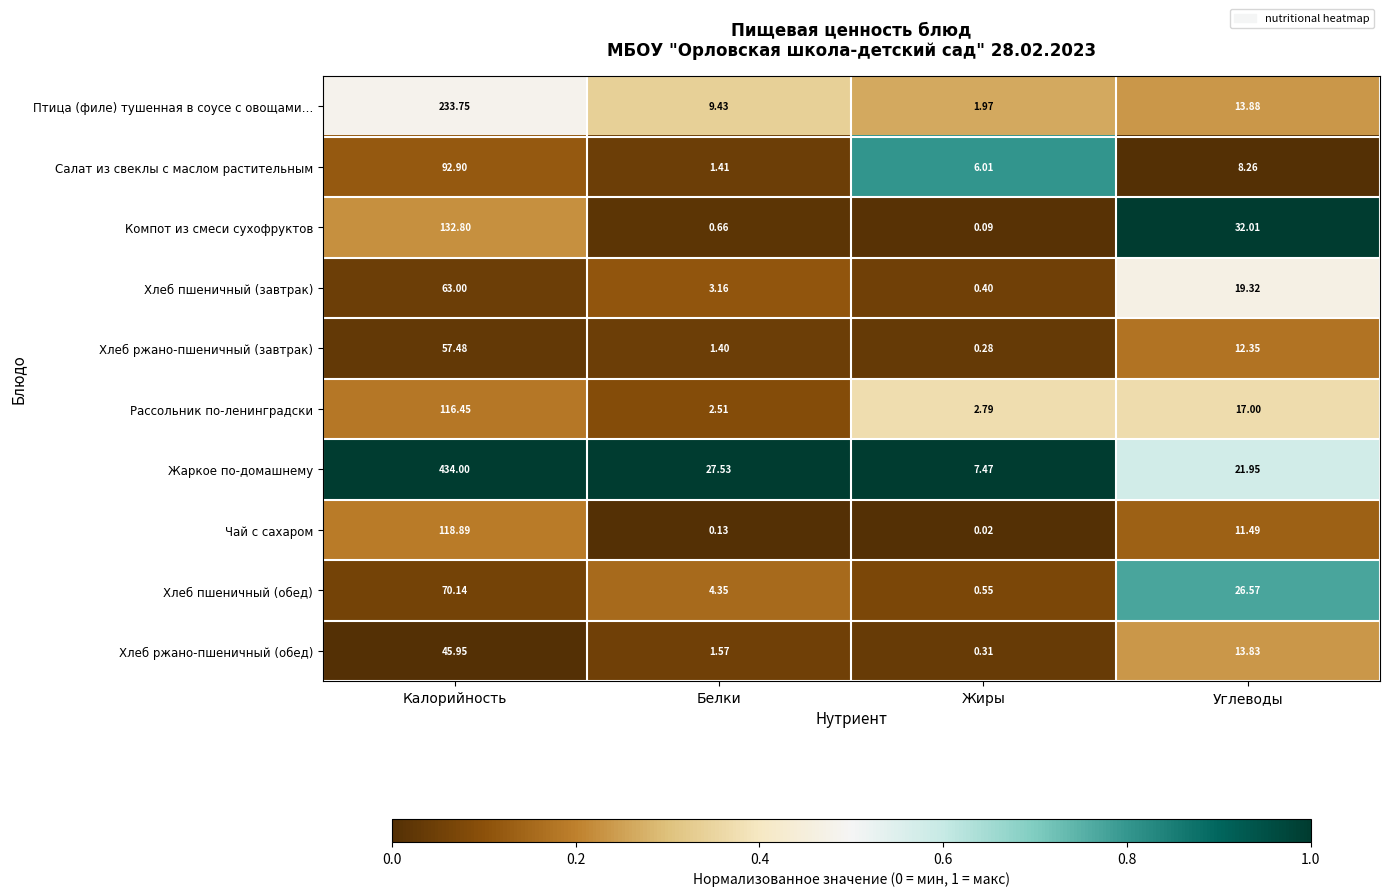

At which category does the chart reach its peak across all series?

Калорийность